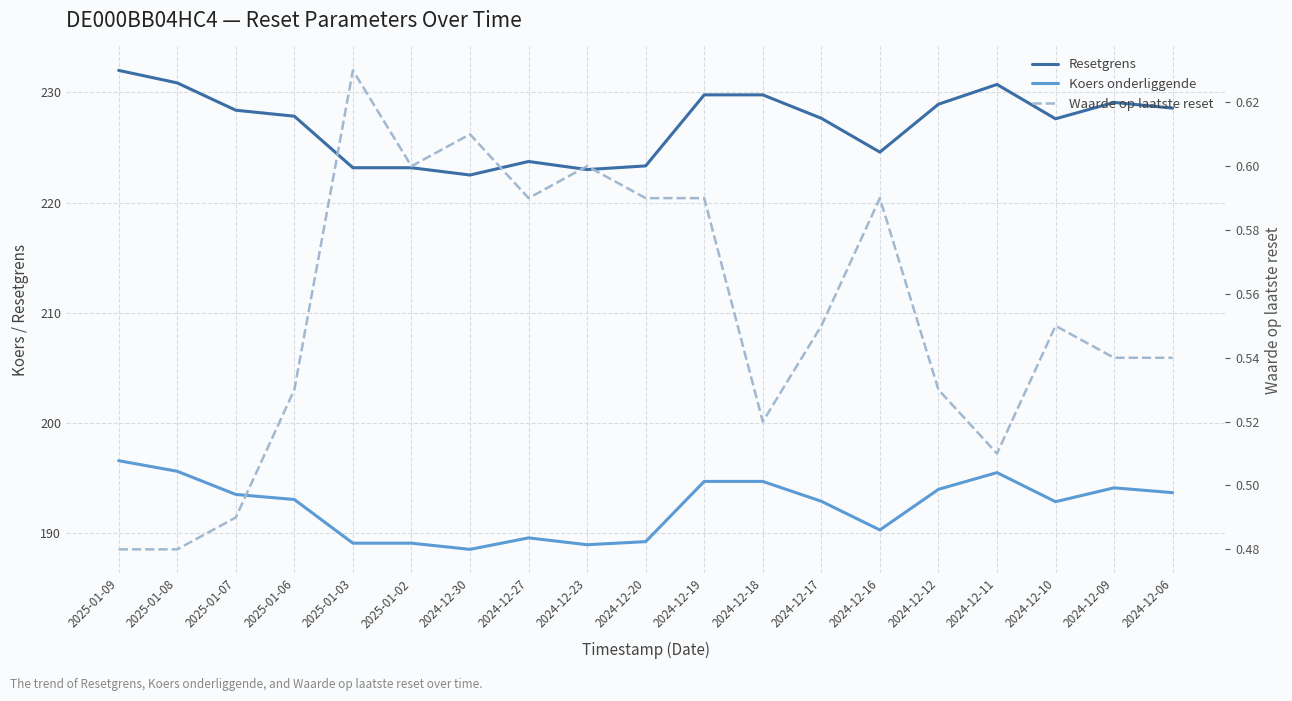

Where does the Koers onderliggende series first go above 193?

2025-01-09